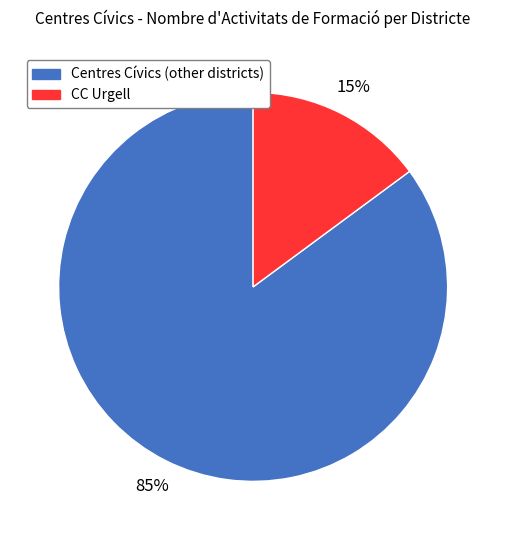

Does any single category account for the majority?

Yes